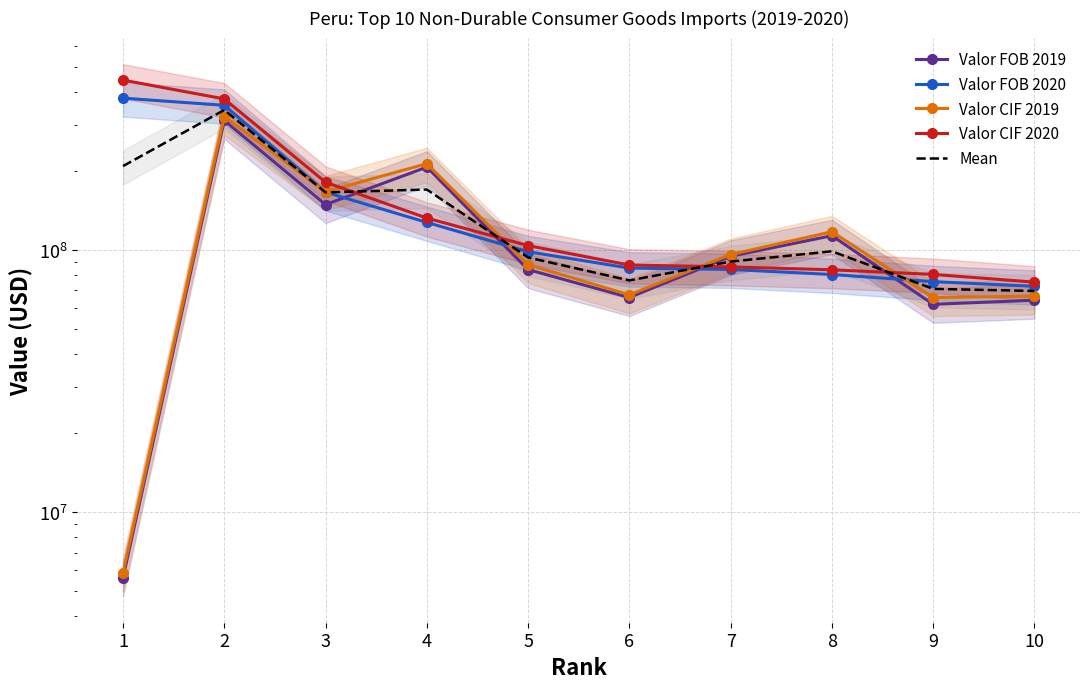

What is the sum of the Valor CIF 2020 values at 5 and 6?

191304048.1